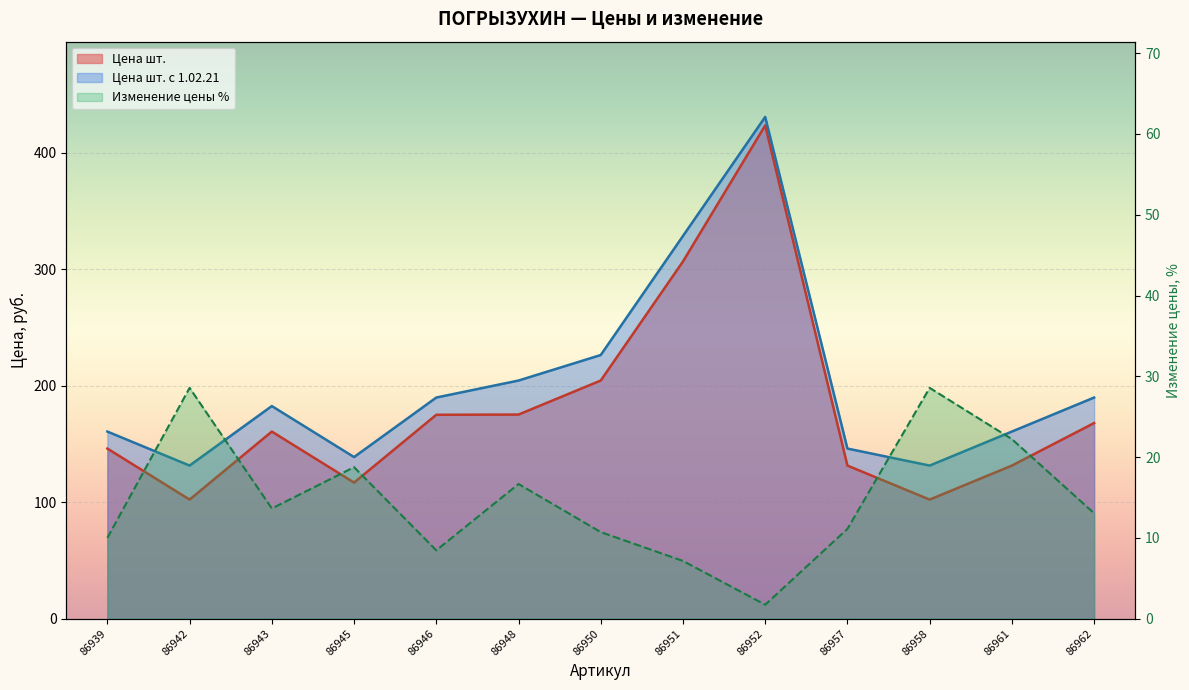

What is the total value across all series at 86945?

274.2